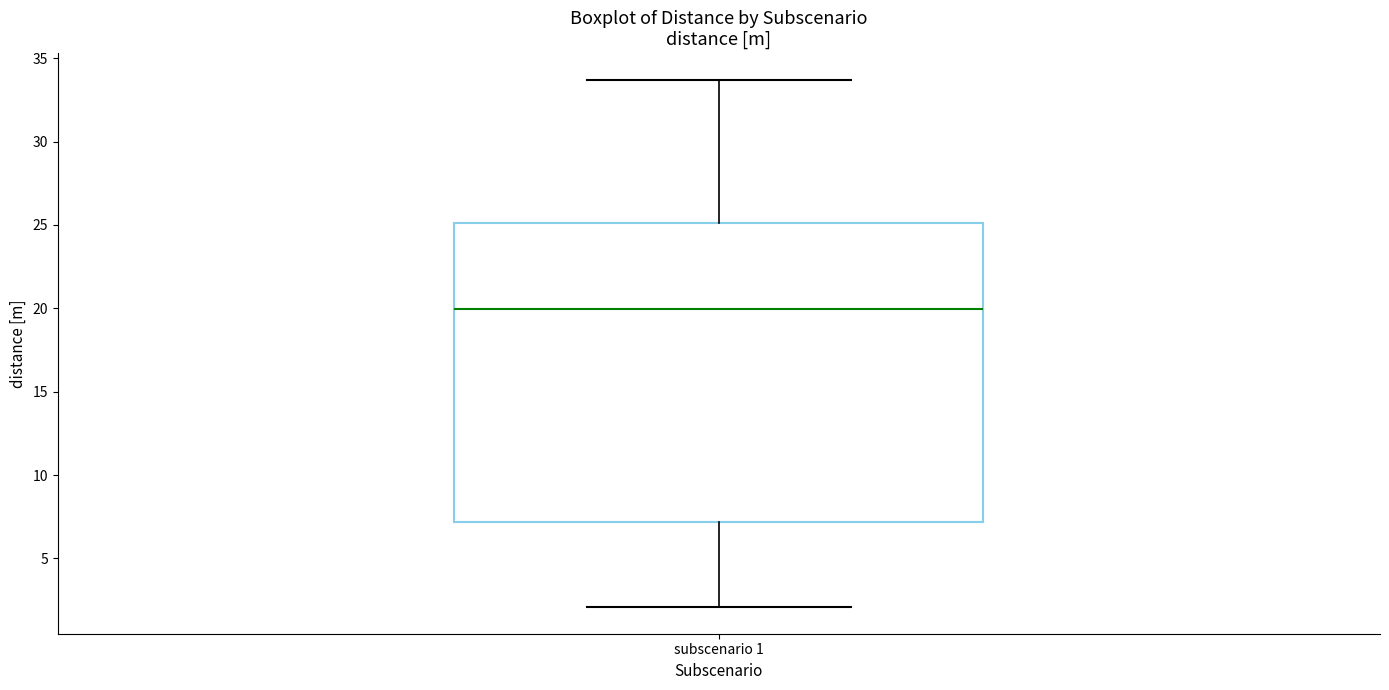

Read this box plot against the y-axis: the position of the median line, the range covered by the box, and the ends of both whiskers. The values are not printed on the chart, so give them approximately, as read against the axis.

median 20.0, box 7.0 to 25.0, whiskers 2.0 to 33.5